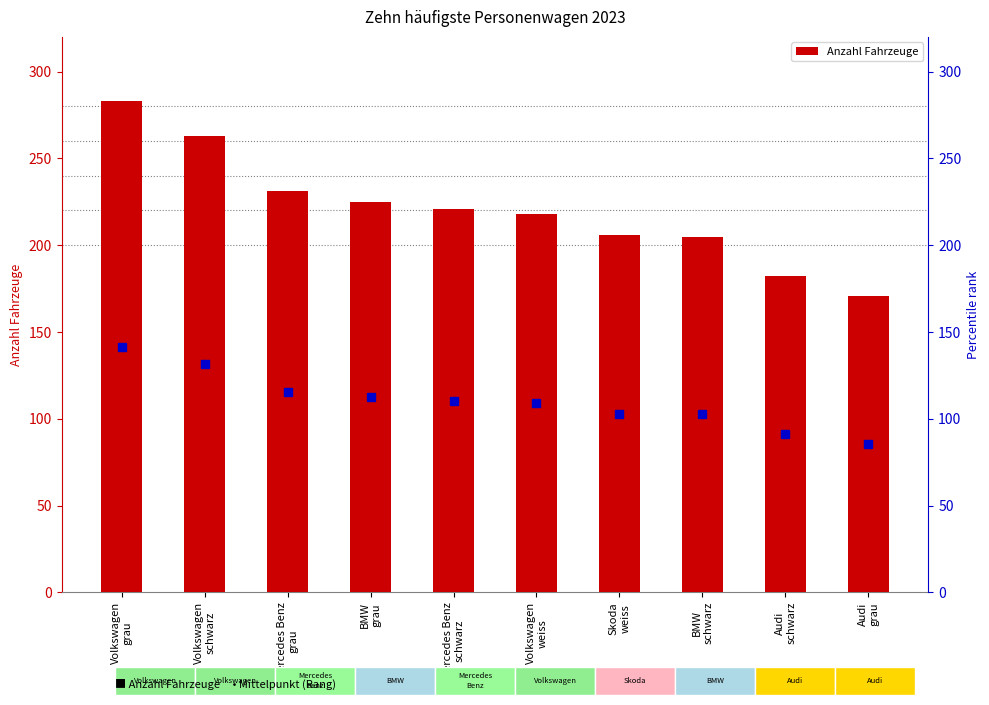

Between Volkswagen
grau and Audi
grau, which is larger?

Volkswagen
grau